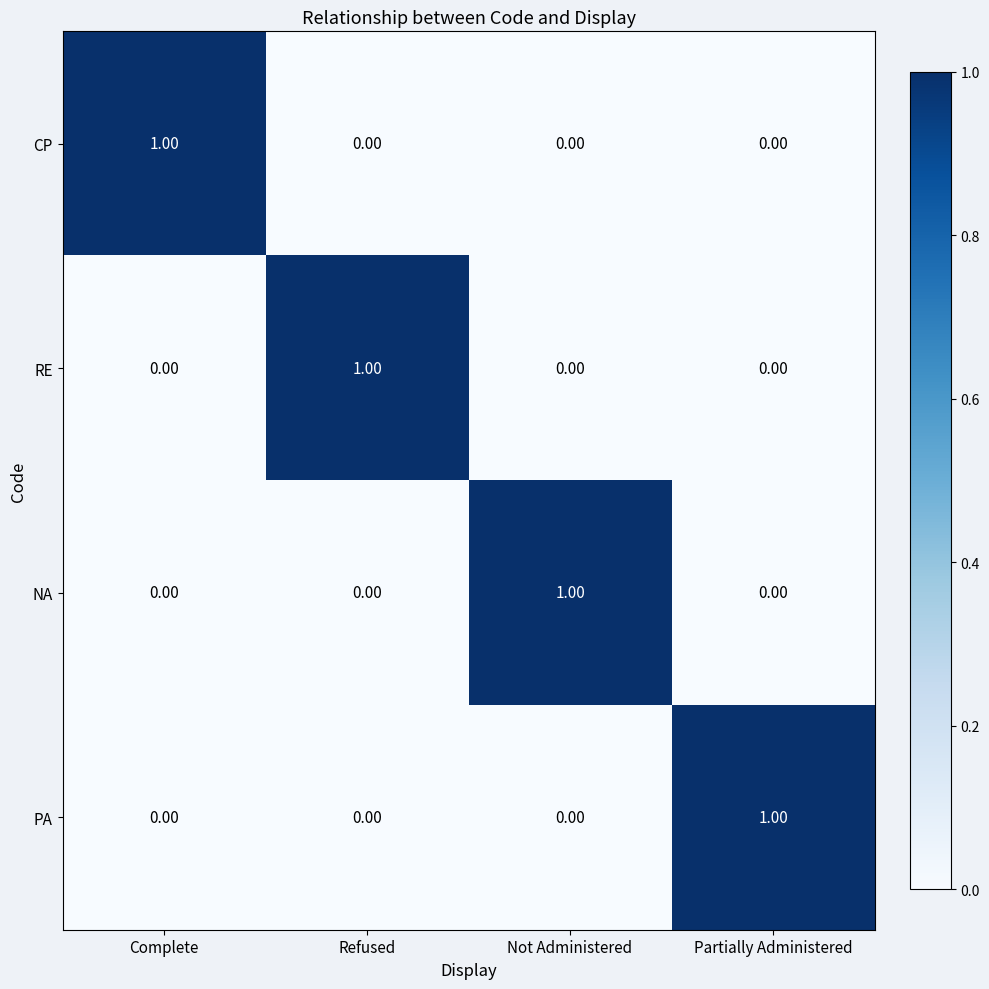

How many data points does each series have?

4